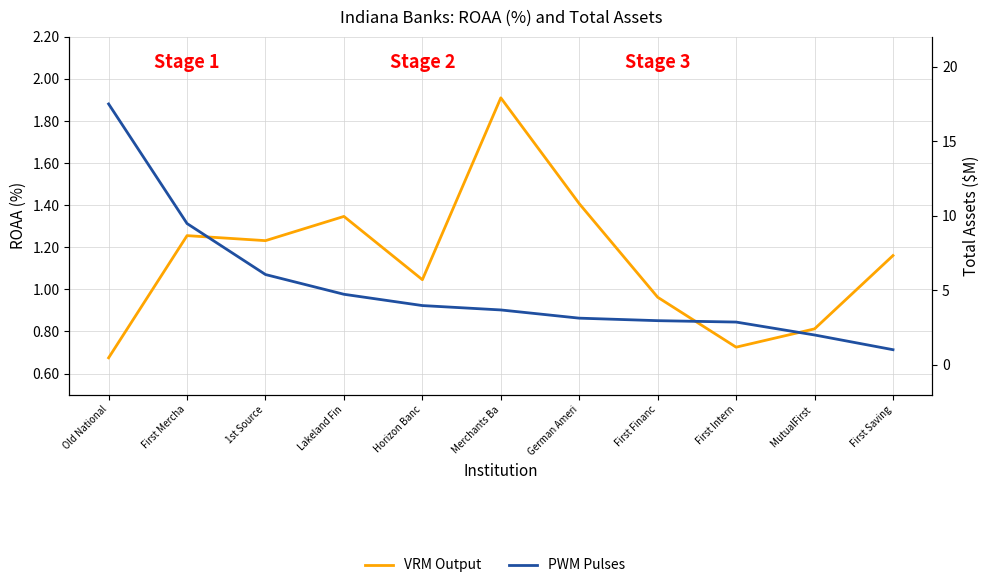

Rank the series at MutualFirst  from highest to lowest value.

PWM Pulses, VRM Output